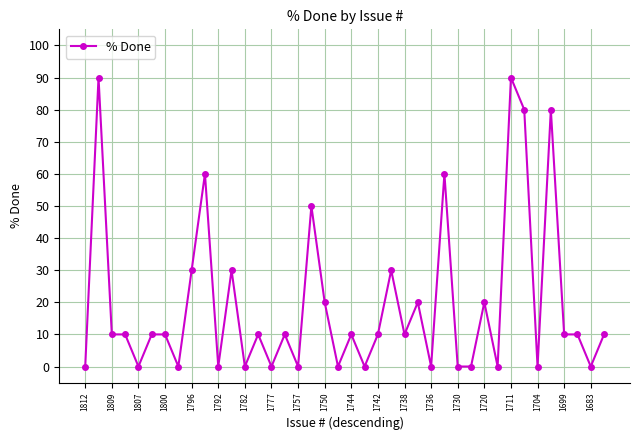

True or false: the data has more than 0 interior local peaks.

True